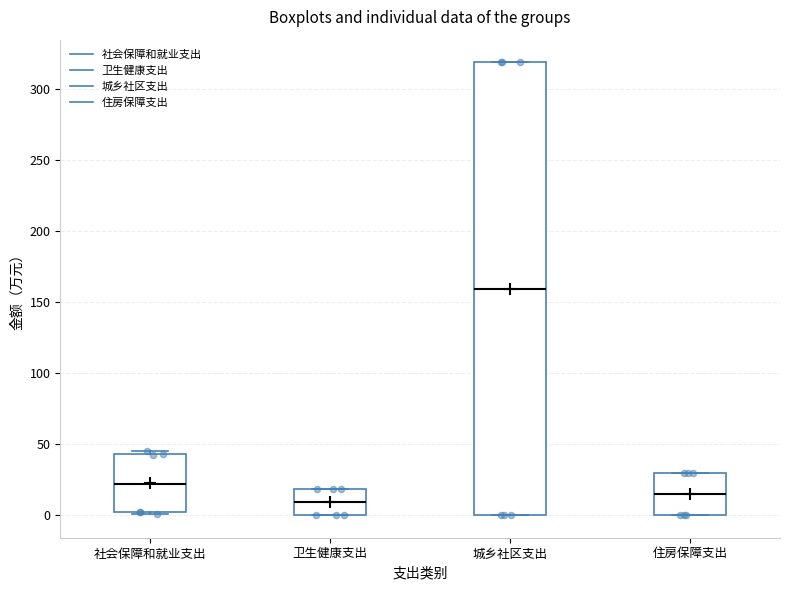

Reading left to right, read every box against the y-axis: the position of its median line, the range the box covers, and the ends of its whiskers. The values are not printed on the chart, so give them approximately, as read against the axis.

社会保障和就业支出: median 20, box 0 to 45, whiskers 0 to 45 (just above the box's upper edge)
卫生健康支出: median 10, box 0 to 20, whiskers 0 to 20
城乡社区支出: median 160, box 0 to 320, whiskers 0 to 320
住房保障支出: median 15, box 0 to 30, whiskers 0 to 30